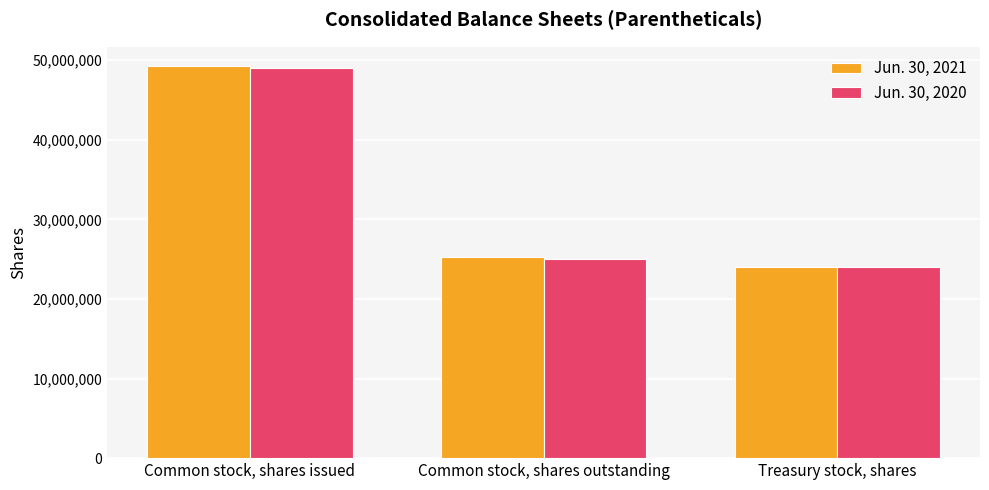

How many groups of bars are there?

3